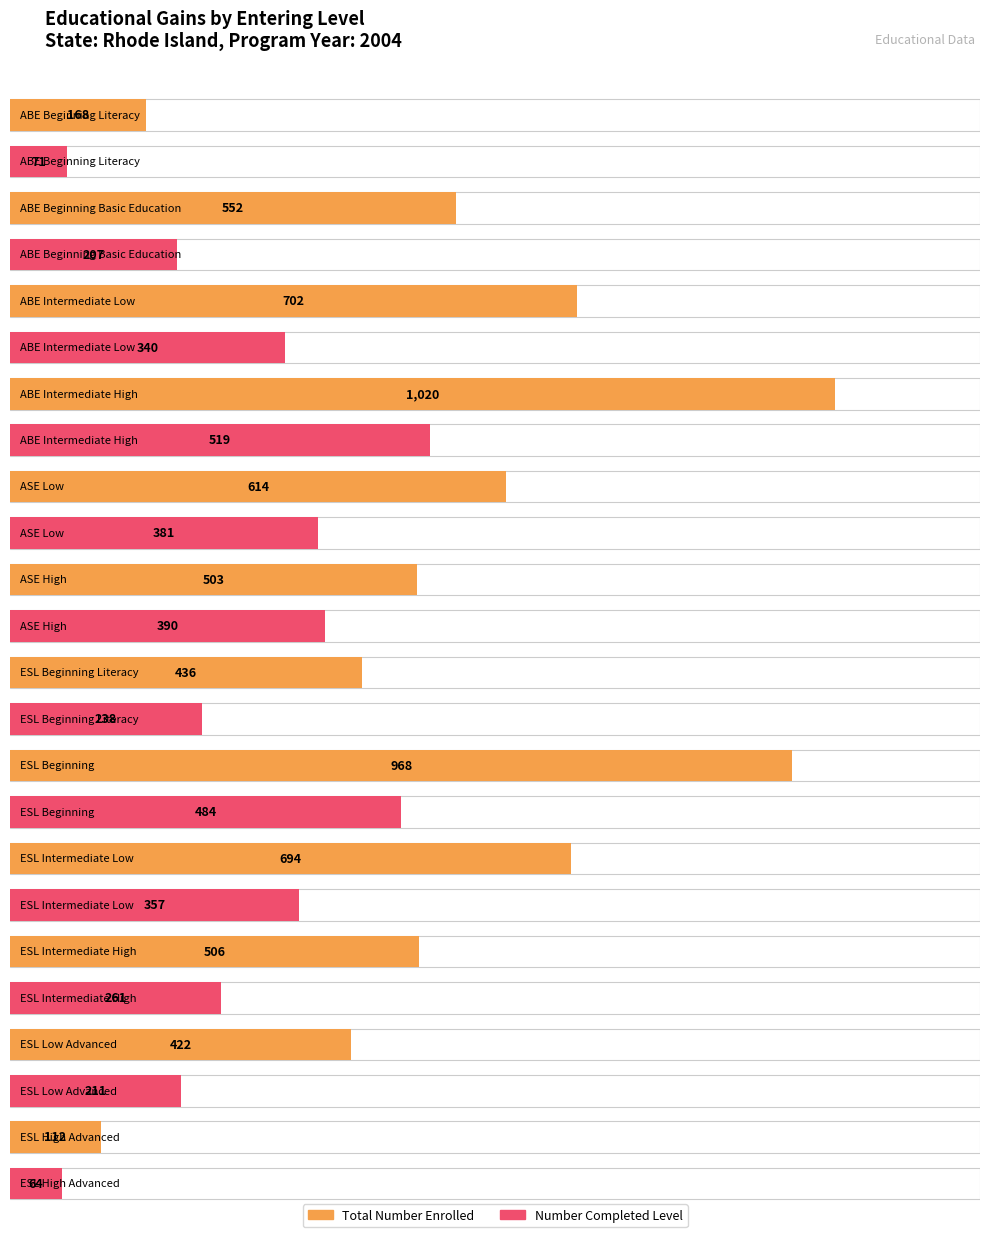

Which has a higher value, ESL Intermediate High or ABE Intermediate High?

ABE Intermediate High